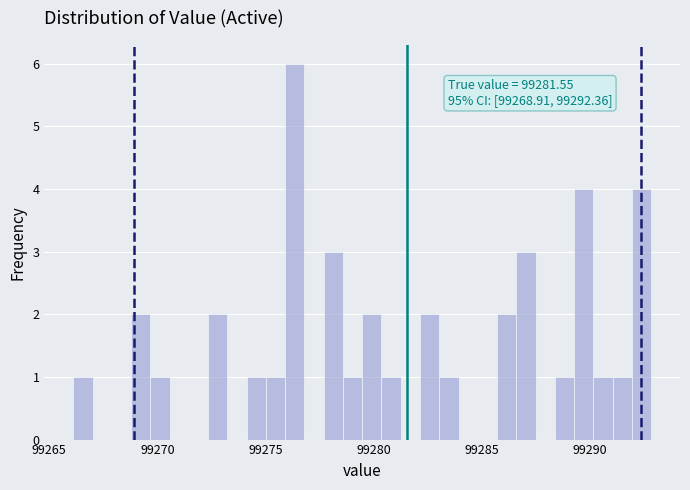

Around what value on the x-axis is the tallest bar? Give the approximate position of its centre, as read against the axis.

99276.5